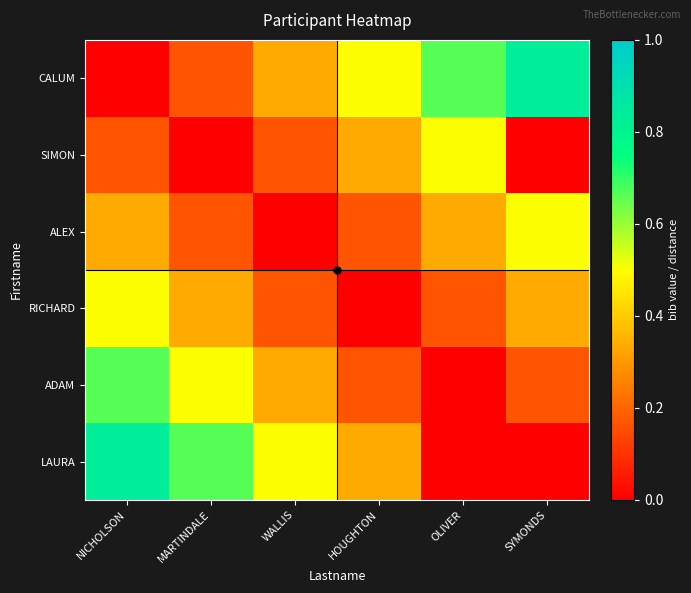

Reading left to right, extract all data points from this chart.

CALUM: NICHOLSON=0.0	MARTINDALE=0.2	WALLIS=0.3	HOUGHTON=0.5	OLIVER=0.7	SYMONDS=0.8
SIMON: NICHOLSON=0.2	MARTINDALE=0.0	WALLIS=0.2	HOUGHTON=0.3	OLIVER=0.5	SYMONDS=0.0
ALEX: NICHOLSON=0.3	MARTINDALE=0.2	WALLIS=0.0	HOUGHTON=0.2	OLIVER=0.3	SYMONDS=0.5
RICHARD: NICHOLSON=0.5	MARTINDALE=0.3	WALLIS=0.2	HOUGHTON=0.0	OLIVER=0.2	SYMONDS=0.3
ADAM: NICHOLSON=0.7	MARTINDALE=0.5	WALLIS=0.3	HOUGHTON=0.2	OLIVER=0.0	SYMONDS=0.2
LAURA: NICHOLSON=0.8	MARTINDALE=0.7	WALLIS=0.5	HOUGHTON=0.3	OLIVER=0.0	SYMONDS=0.0